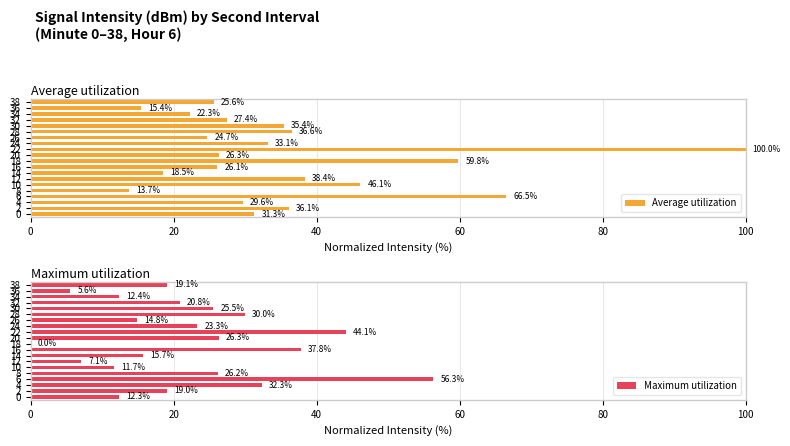

Reading left to right, list all the values displayed in this chart.

Average utilization: 31.3	36.1	29.6	66.5	13.7	46.1	38.4	18.5	26.1	59.8	26.3	100.0	33.1	24.7	36.6	35.4	27.4	22.3	15.4	25.6
Maximum utilization: 12.3	19.0	32.3	56.3	26.2	11.7	7.1	15.7	37.8	0.0	26.3	44.1	23.3	14.8	30.0	25.5	20.8	12.4	5.6	19.1